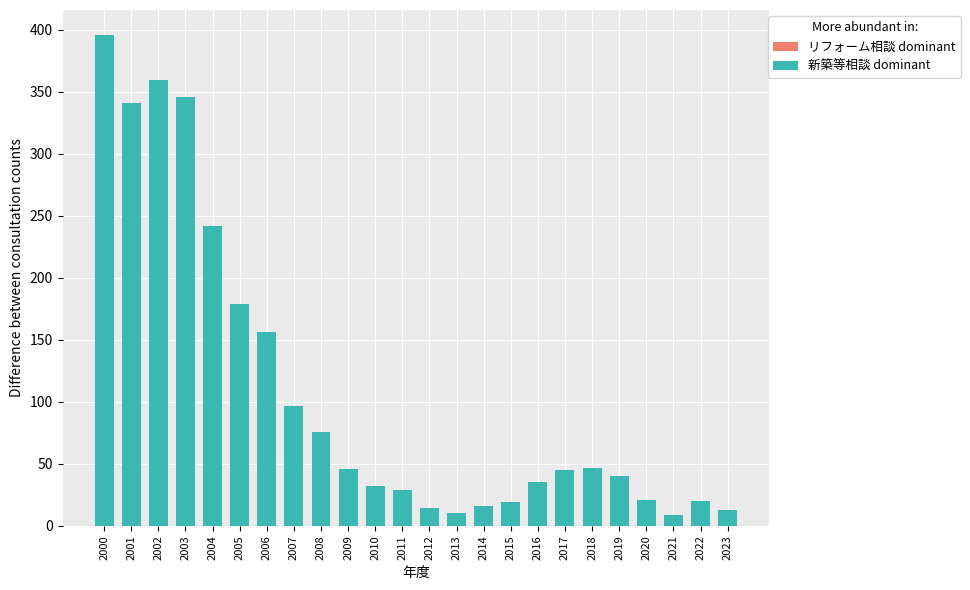

What is the difference between the highest and lowest values at 2021?

9